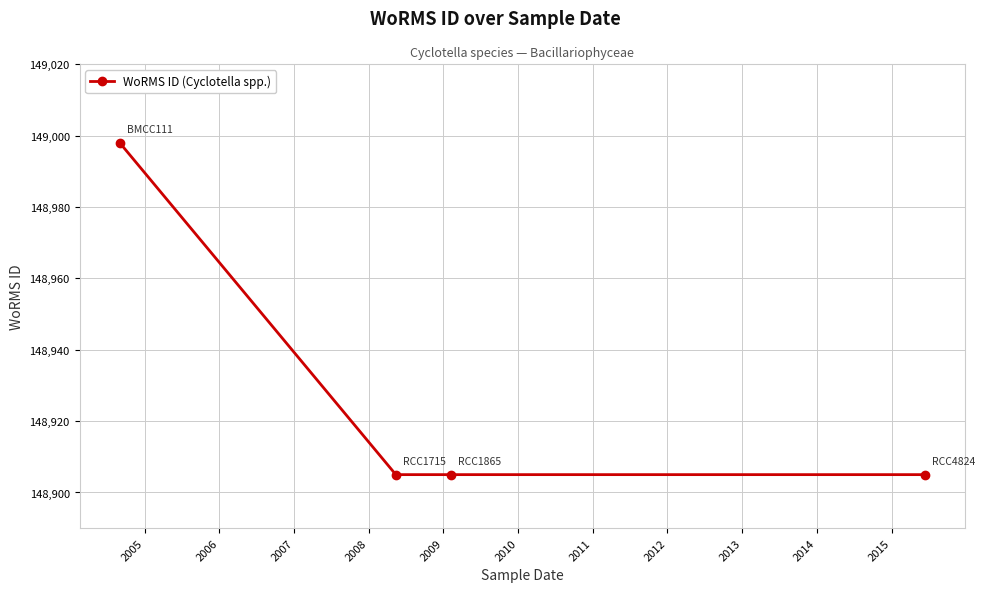

Reading right to left, transcribe all the data shown in this chart.

148905	148905	148905	148998